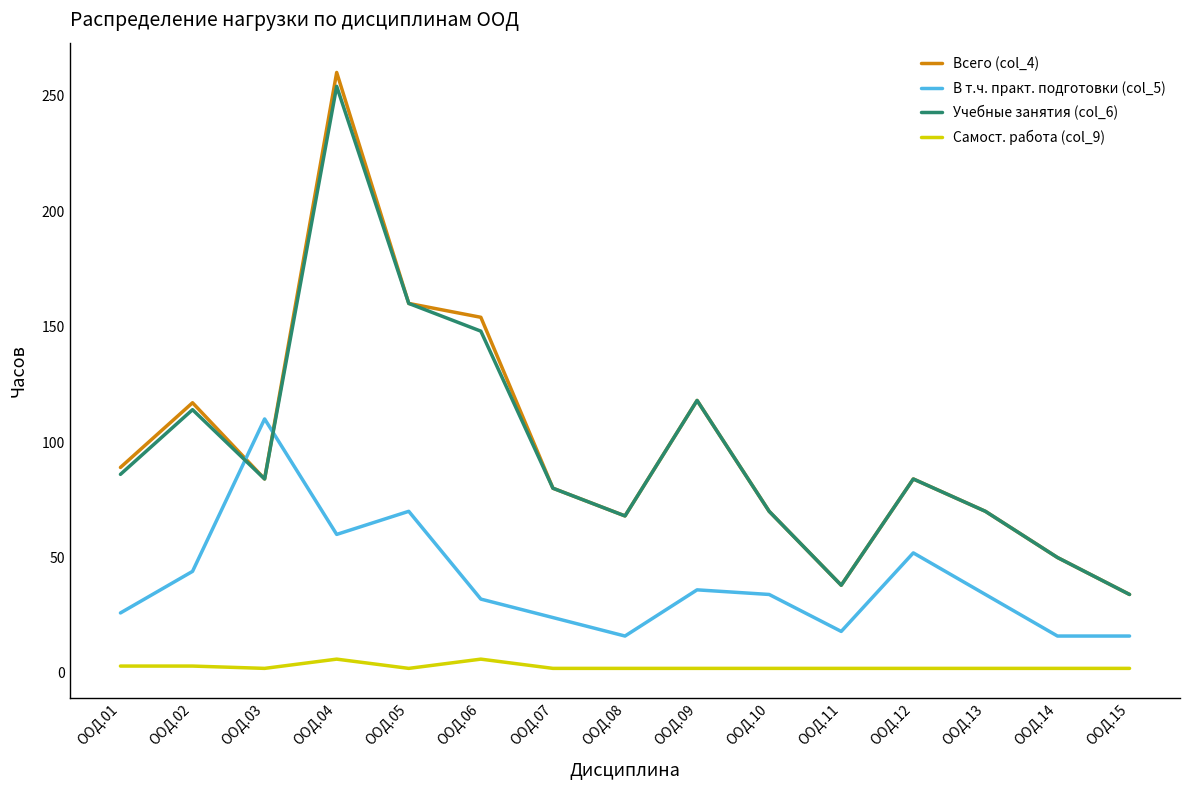

What are all the series names shown in the legend?

Всего (col_4), В т.ч. практ. подготовки (col_5), Учебные занятия (col_6), Самост. работа (col_9)